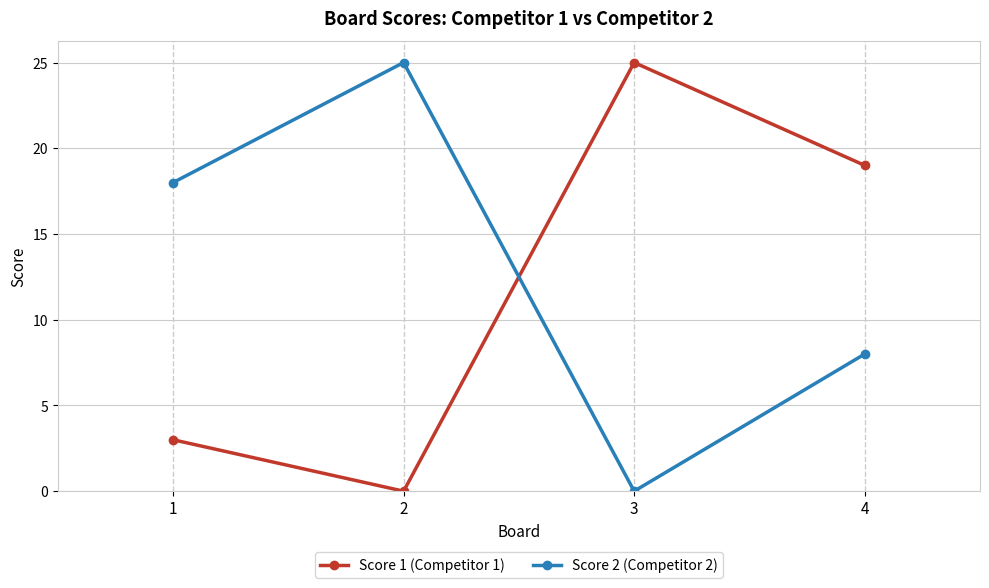

What is the difference between the Score 1 (Competitor 1) values at 4 and 3?

6